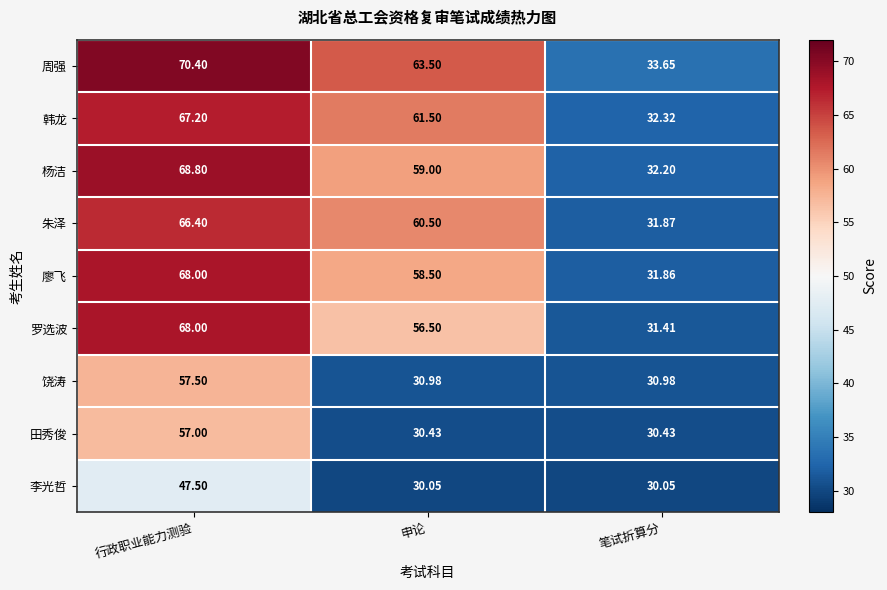

Is the value of 廖飞 at 笔试折算分 greater than the value of 罗选波 at 行政职业能力测验?

No